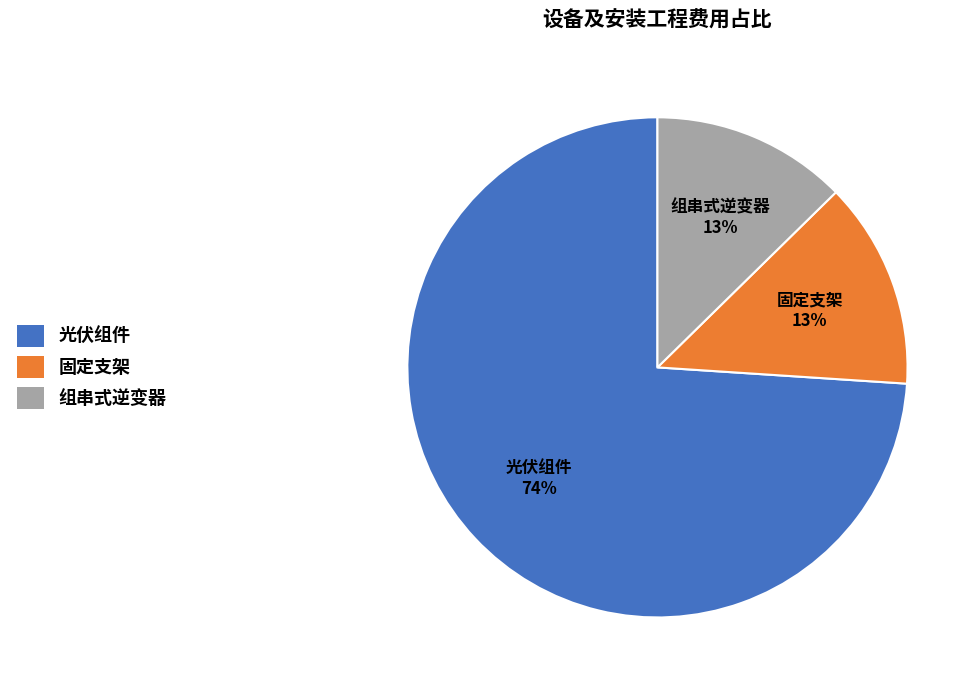

Do 光伏组件 and 固定支架 together represent more than half of the pie?

Yes